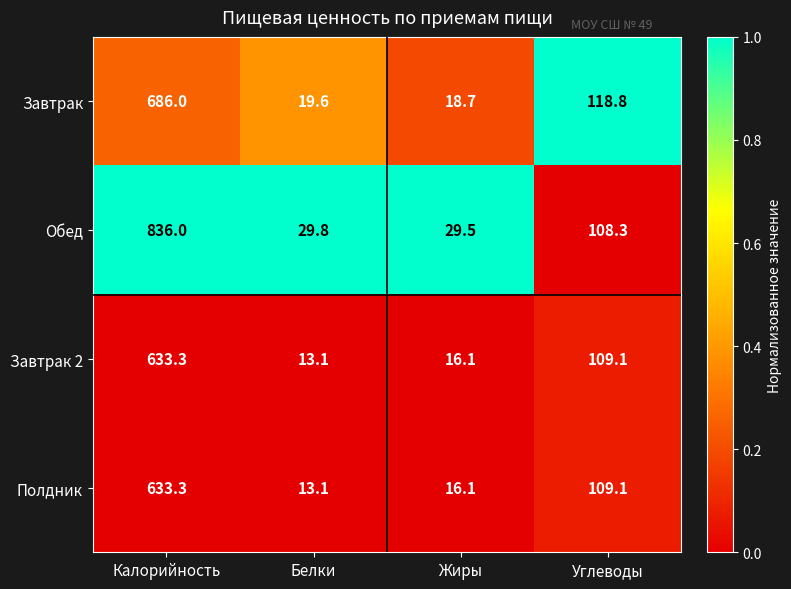

Reading left to right, list all the values displayed in this chart.

Завтрак: 686.0	19.6	18.7	118.8
Обед: 836.0	29.8	29.5	108.3
Завтрак 2: 633.3	13.1	16.1	109.1
Полдник: 633.3	13.1	16.1	109.1